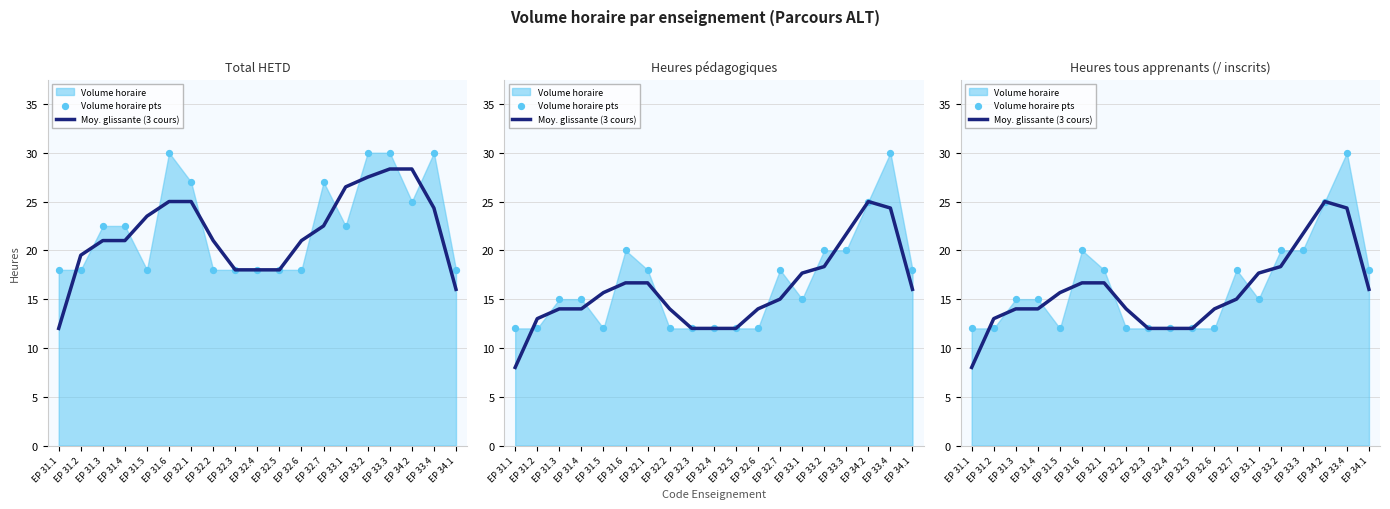

At how many categories does at least one series exceed 13?

14